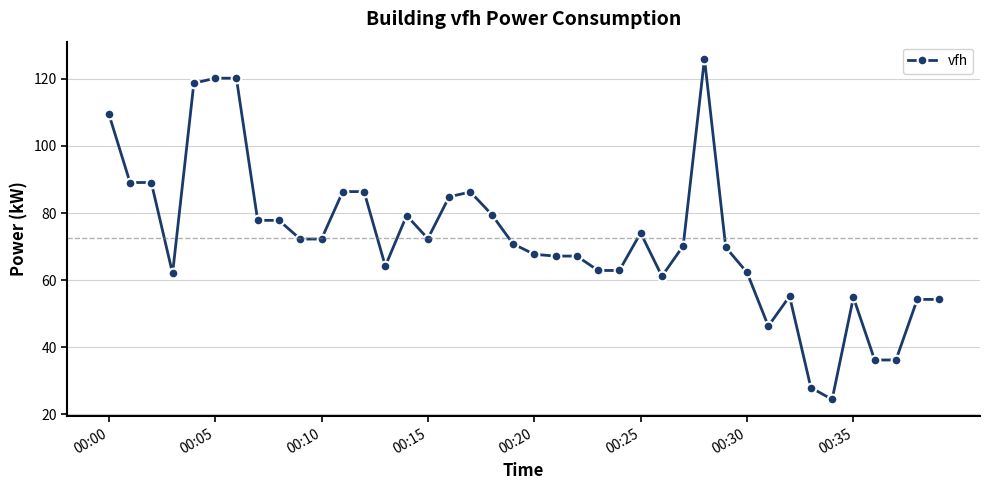

What is the difference between the second highest and minimum values?

95.7